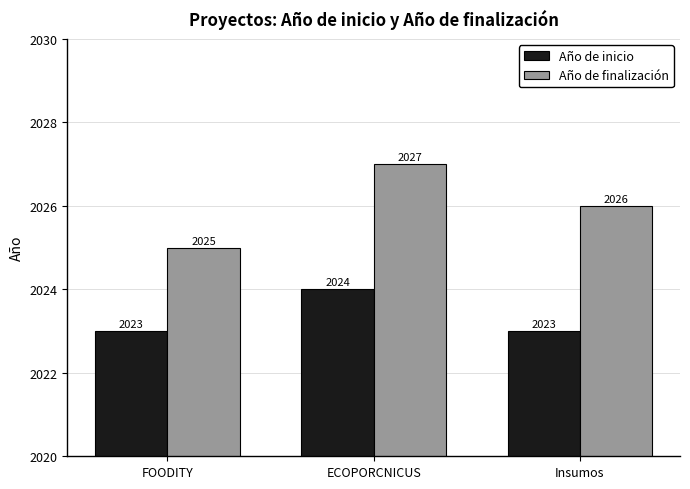

Which category has the highest value across all series?

ECOPORCNICUS